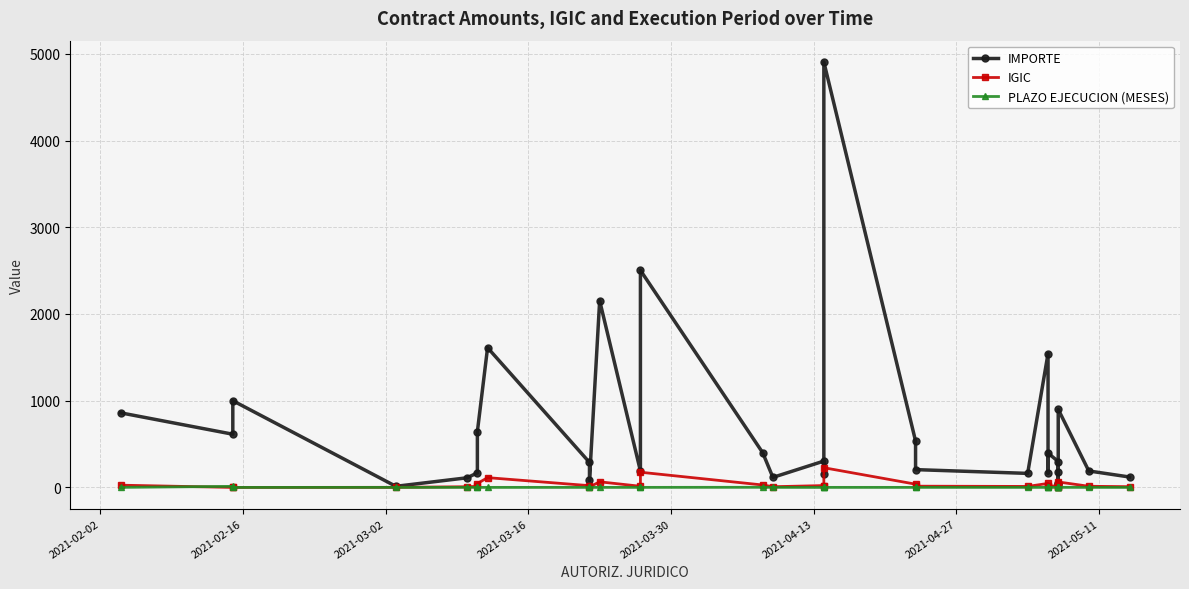

Which category has the lowest value across all series?

2021-02-16